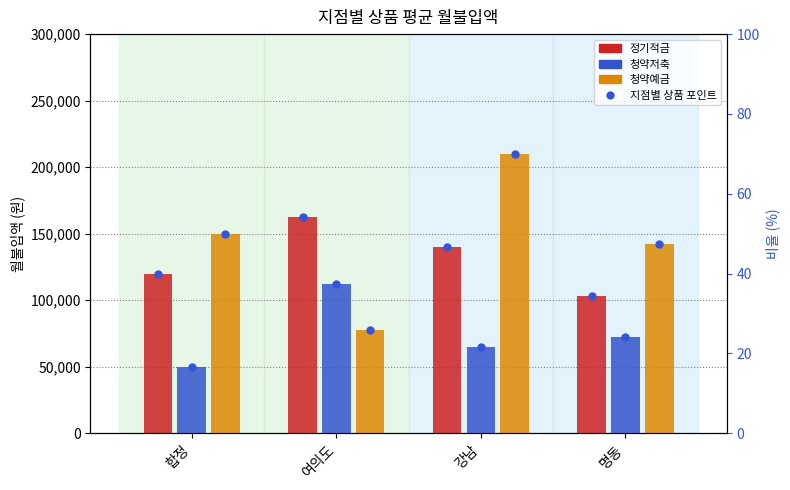

Where does the 청약저축 series first go above 72500?

여의도